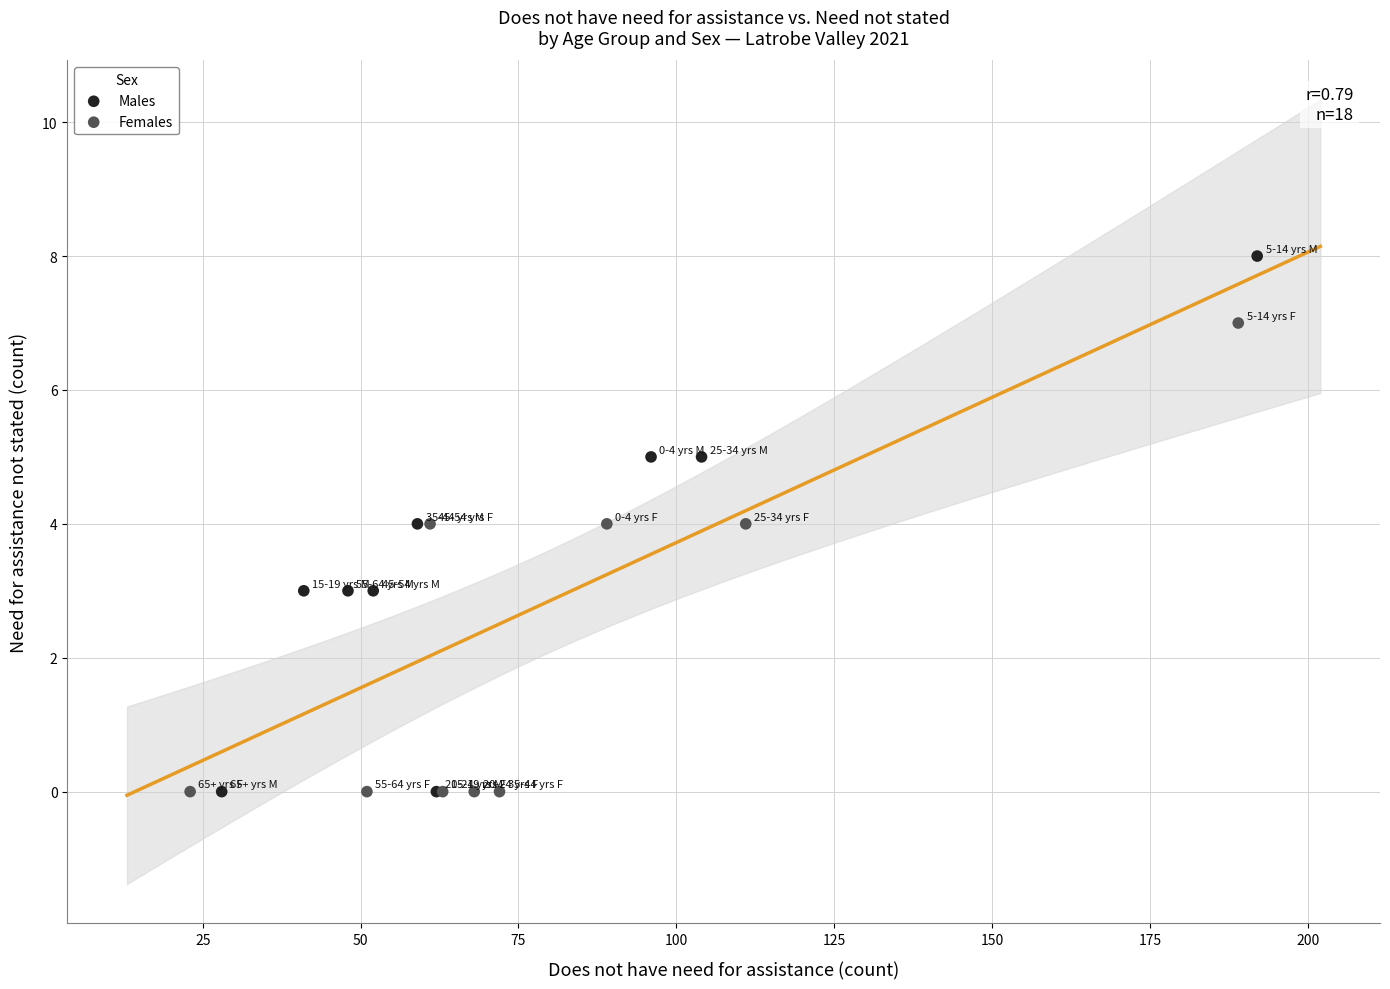

Which series contains the highest Y value?

Males